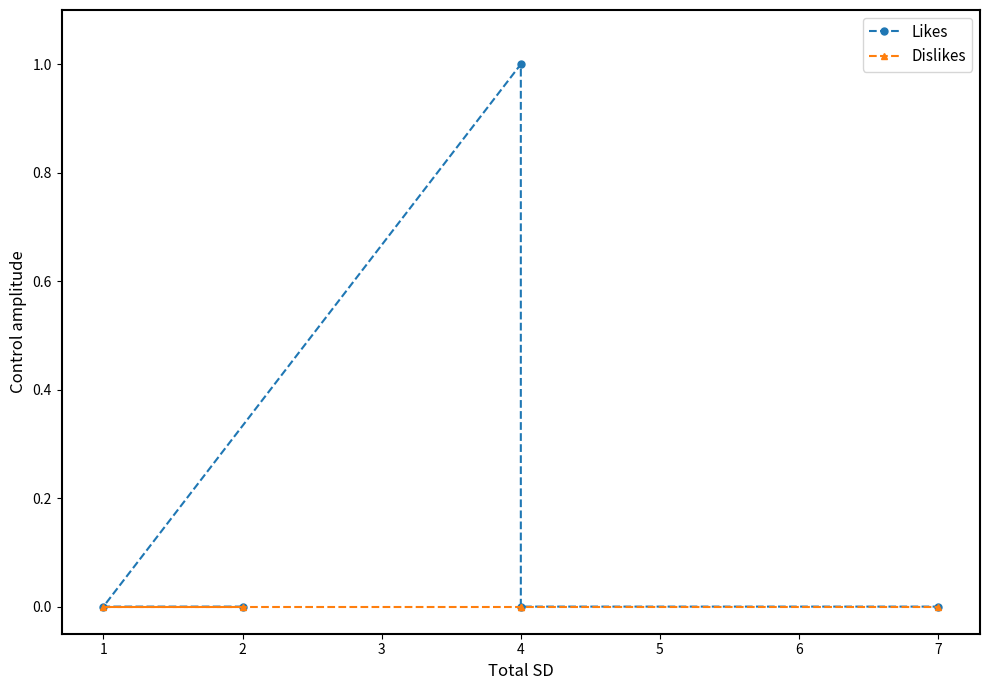

Which series has the largest total across all categories?

Likes